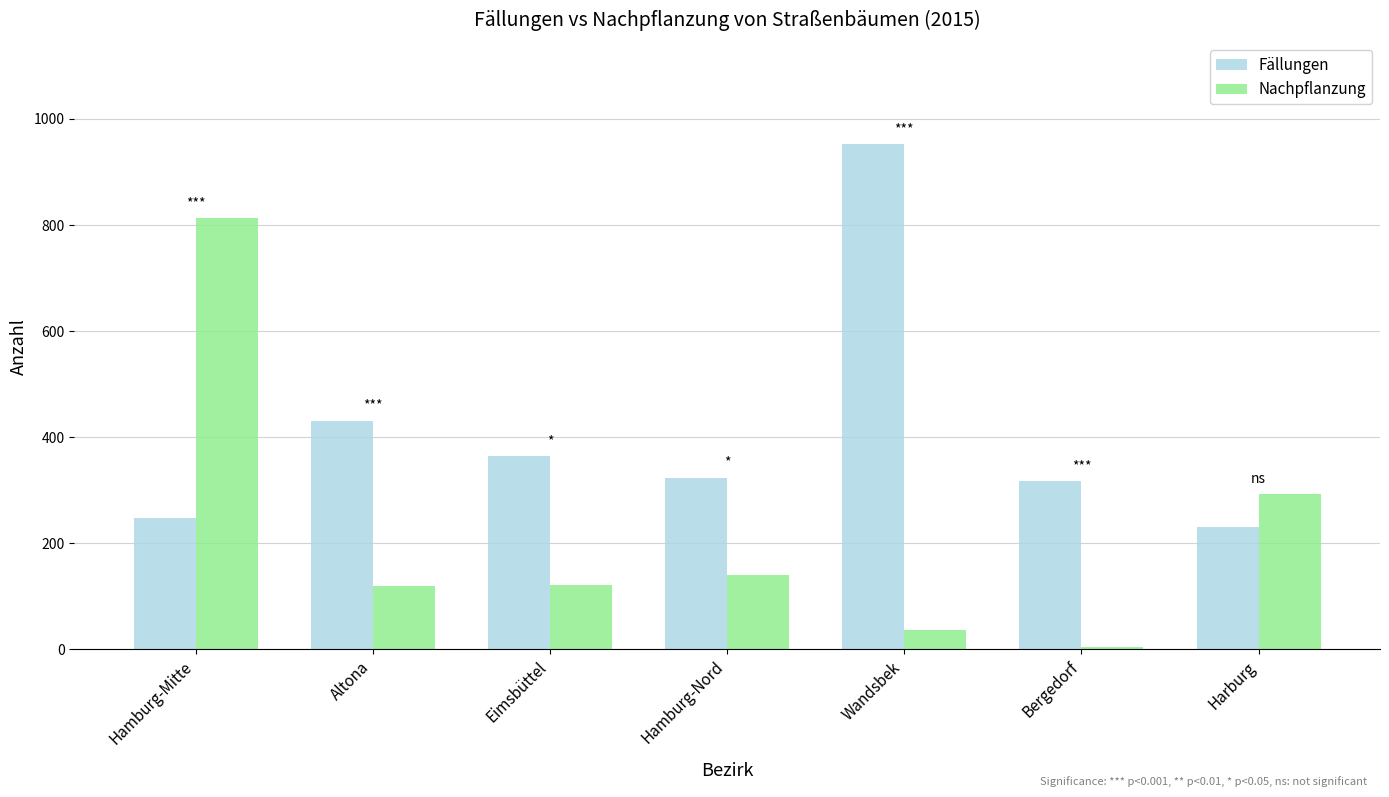

True or false: Fällungen has a value of 230 at Harburg.

True